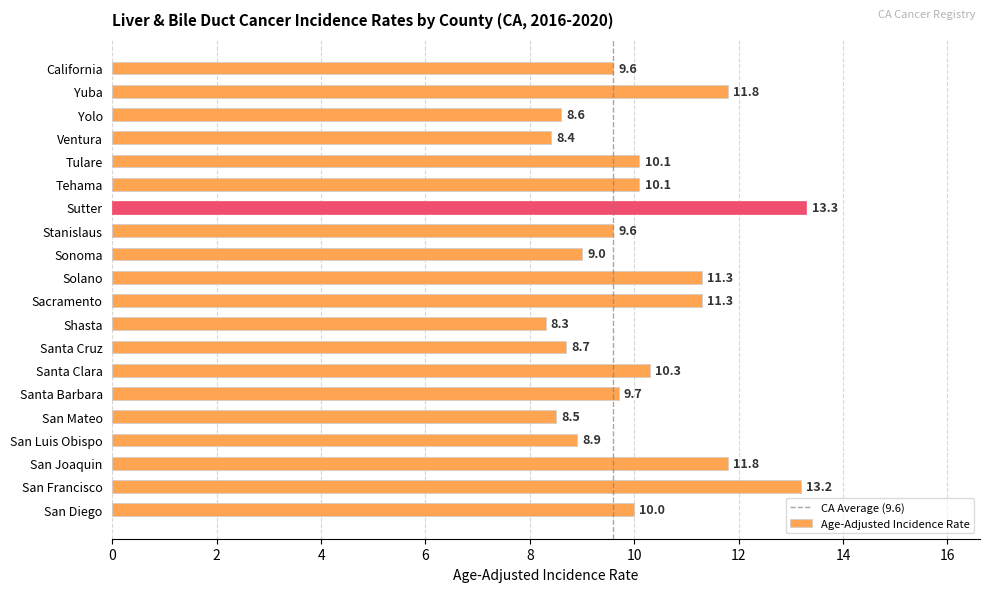

Read the value at Santa Clara.

10.3